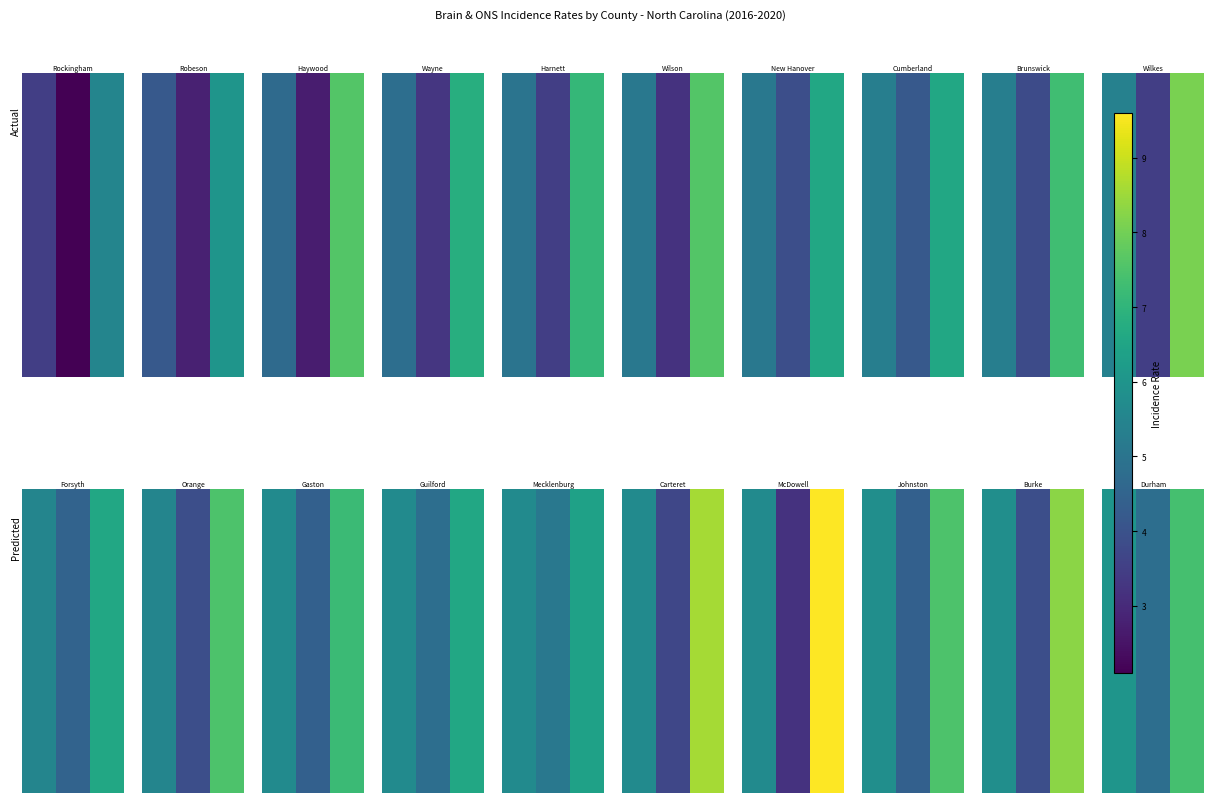

What is the ratio of the value at 0 to the value at 2?

0.8